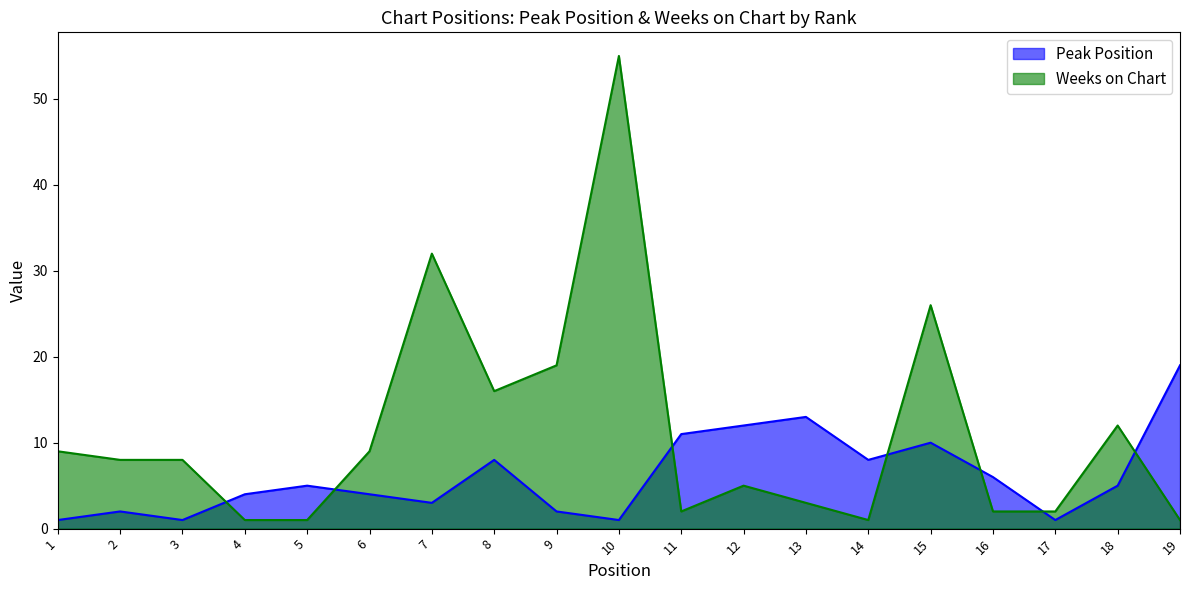

Reading left to right, extract all data points from this chart.

Peak Position: 1	2	1	4	5	4	3	8	2	1	11	12	13	8	10	6	1	5	19
Weeks on Chart: 9	8	8	1	1	9	32	16	19	55	2	5	3	1	26	2	2	12	1